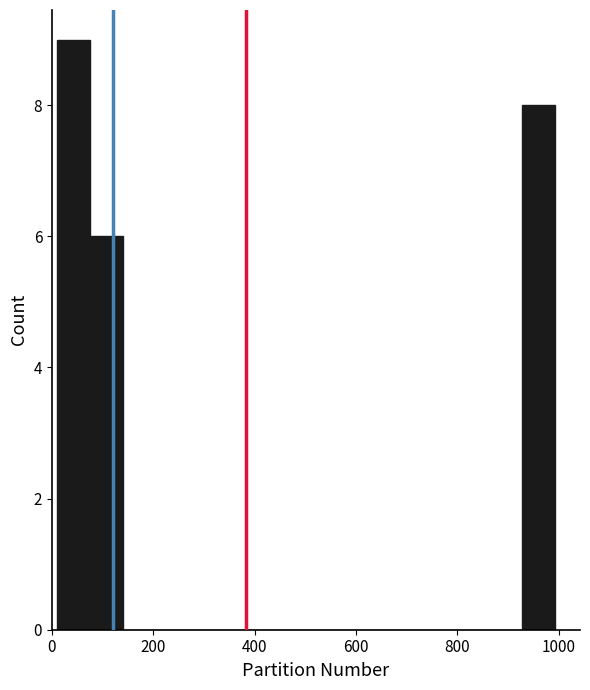

Read against the x-axis, roughly where is the centre of the tallest bar?

40